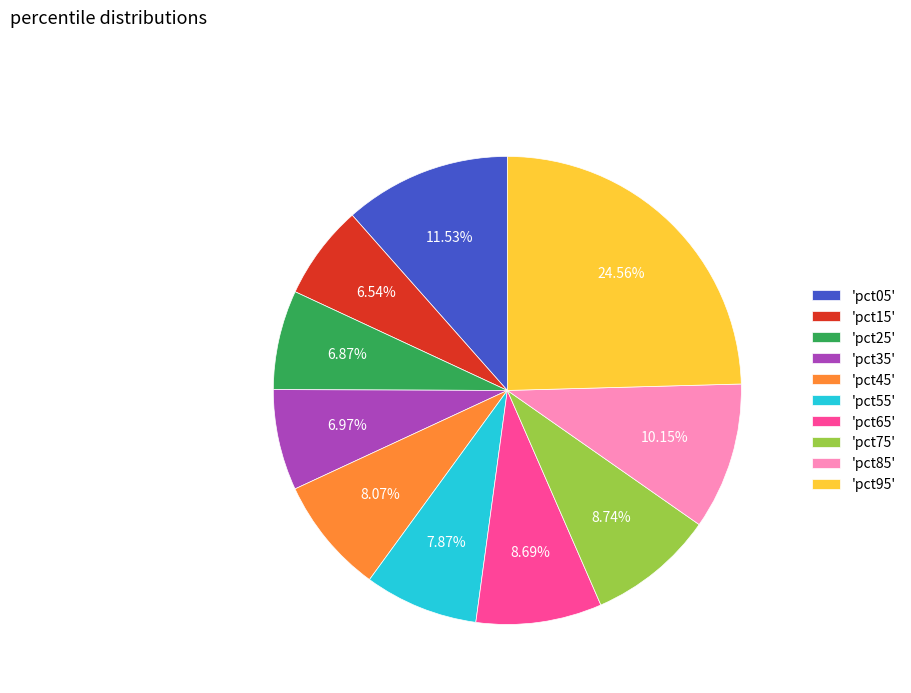

Does 'pct55' represent more than half of the total?

No